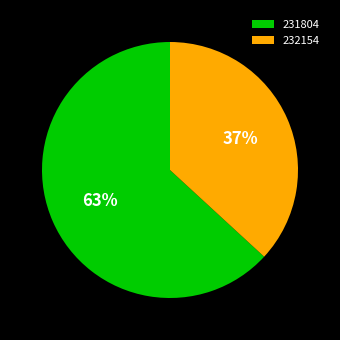

To the nearest percent, what is the combined percentage of 231804 and 232154?

100%